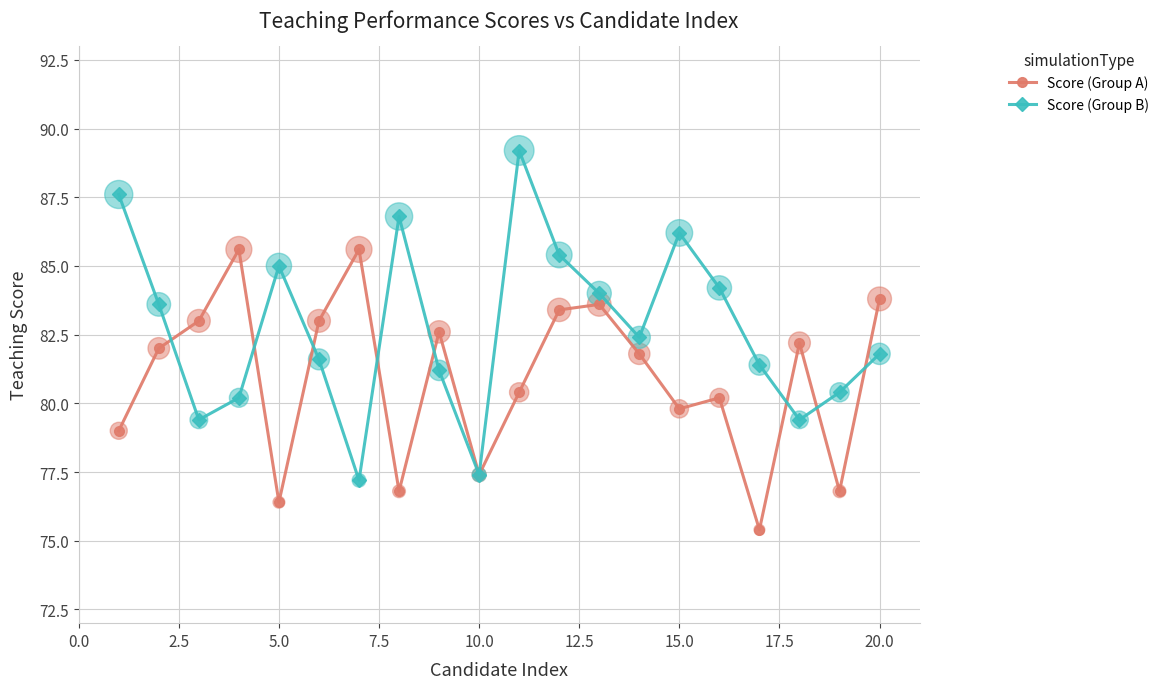

True or false: Score (Group A) has more than 0 interior local peaks.

True